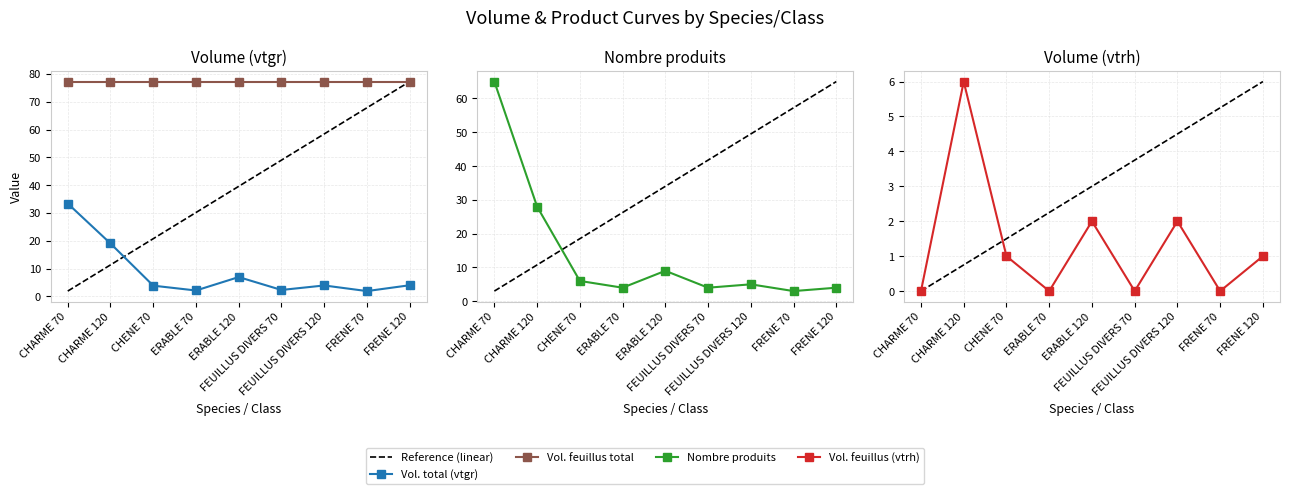

What is the label of the 8th point from the left?

FRENE 70